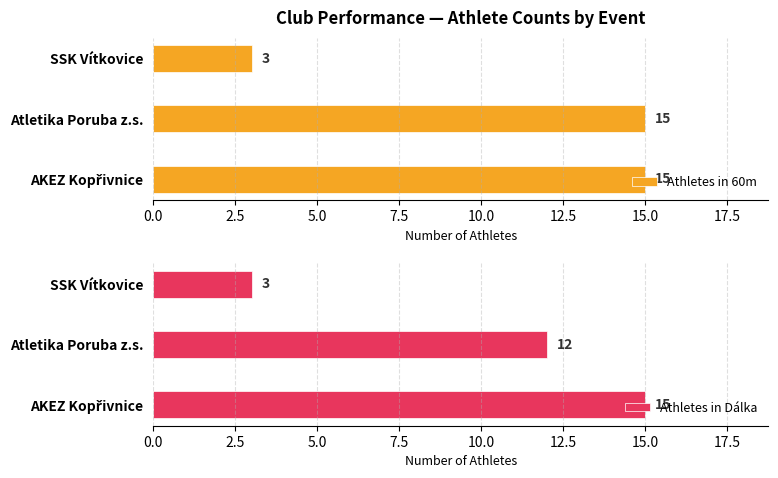

How many bars are there in each group?

2